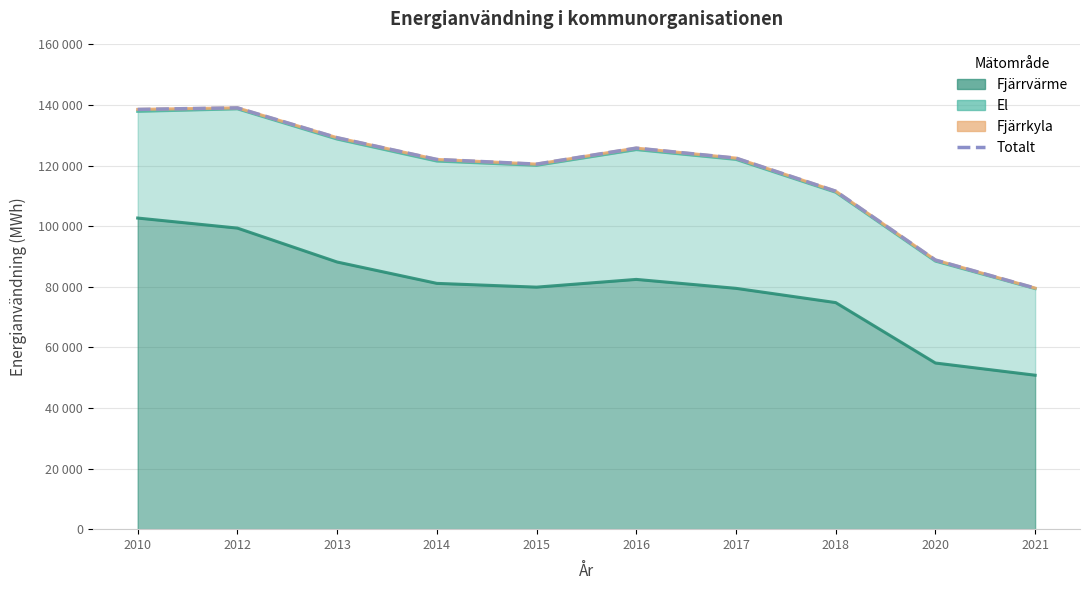

Rank the categories by value from highest to lowest.

2012, 2010, 2013, 2016, 2017, 2014, 2015, 2018, 2020, 2021